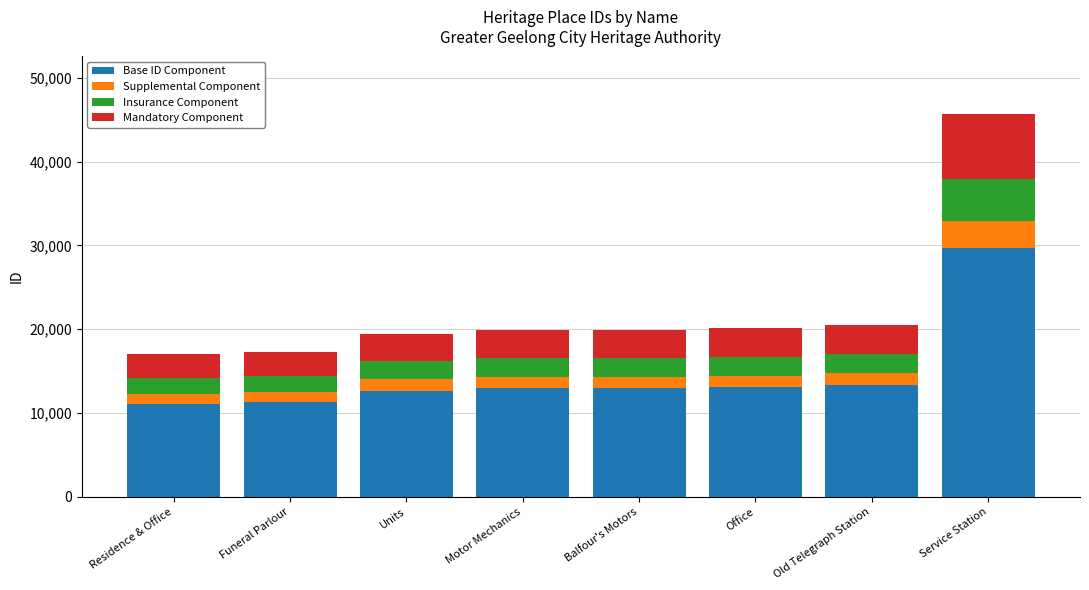

True or false: Base ID Component has a value of 39627 at Service Station.

False